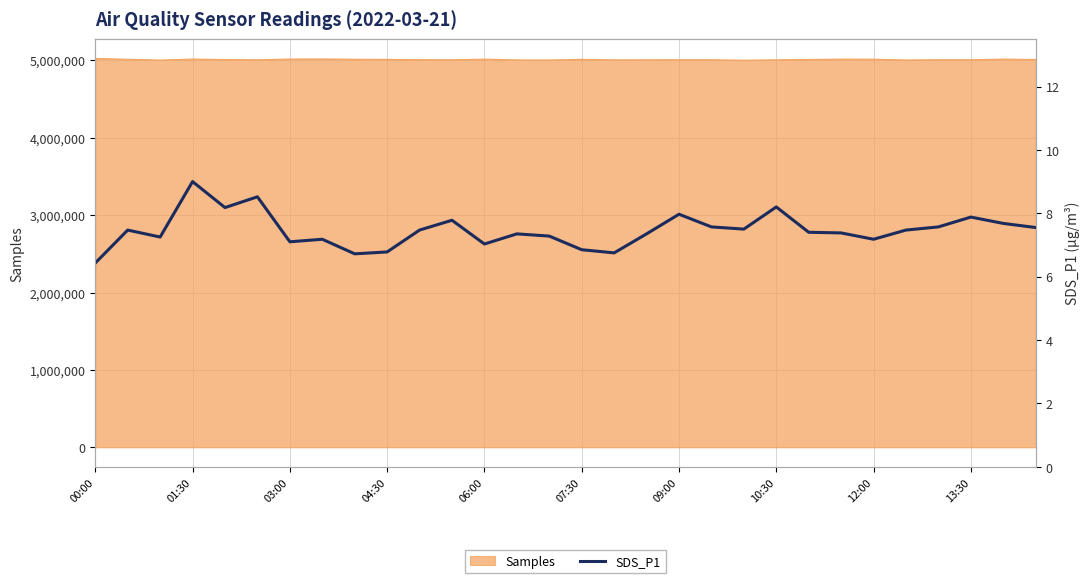

Reading right to left, transcribe all the data shown in this chart.

7.5	7.7	7.9	7.6	7.5	7.2	7.4	7.4	8.2	7.5	7.6	8.0	7.3	6.8	6.8	7.3	7.3	7.0	7.8	7.5	6.8	6.7	7.2	7.1	8.5	8.2	9.0	7.2	7.5	6.4